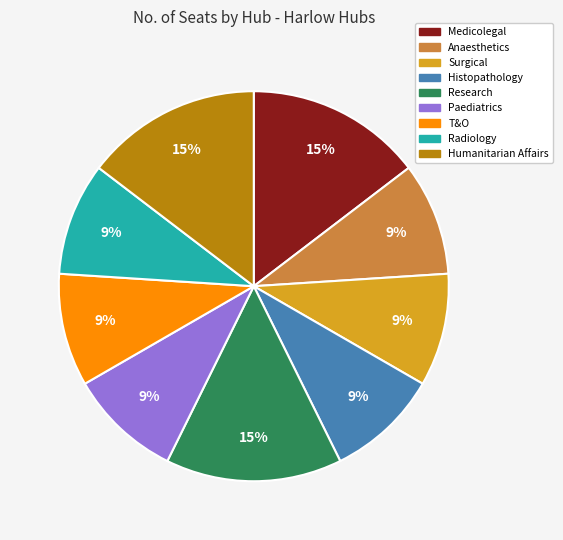

To the nearest percent, what is the average slice percentage?

11%